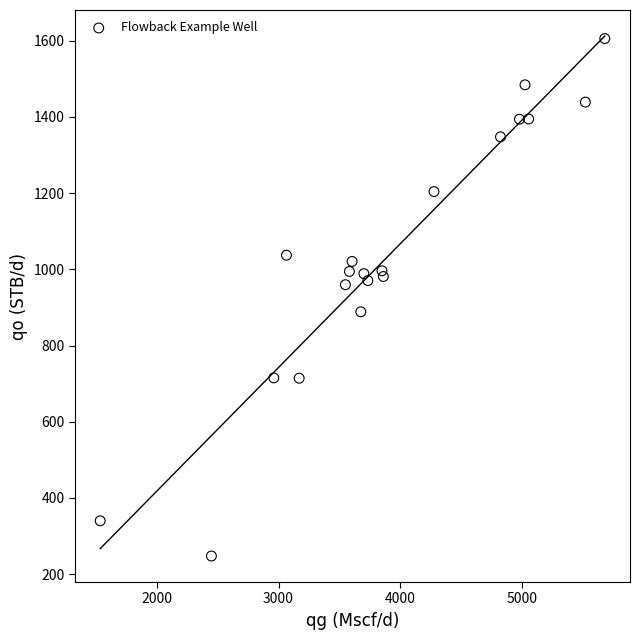

What is the range of X values (max minus min)?

4144.2